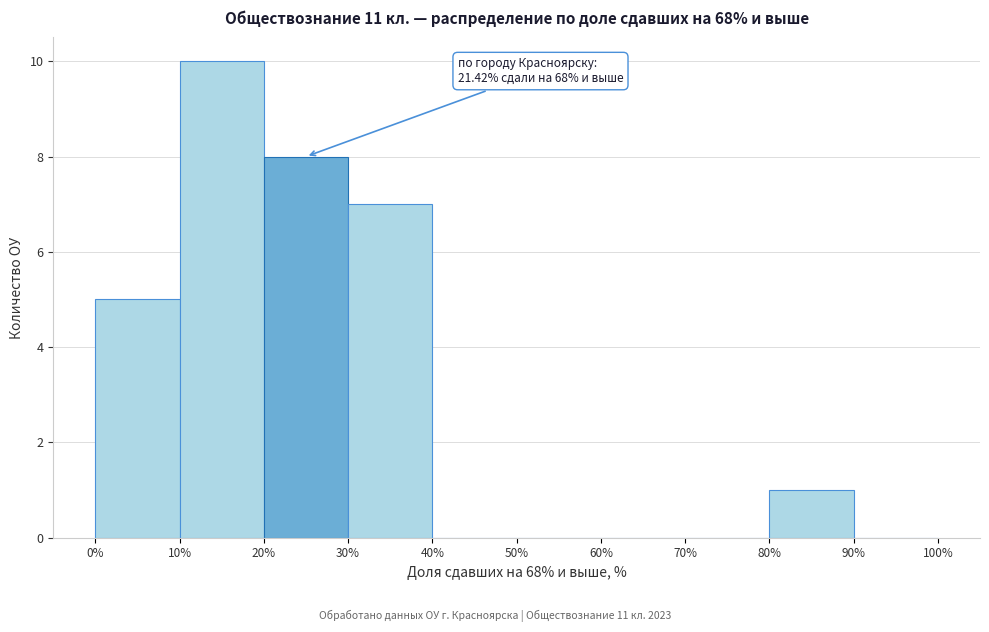

Which range on the x-axis has the tallest bar?

10% to 20%